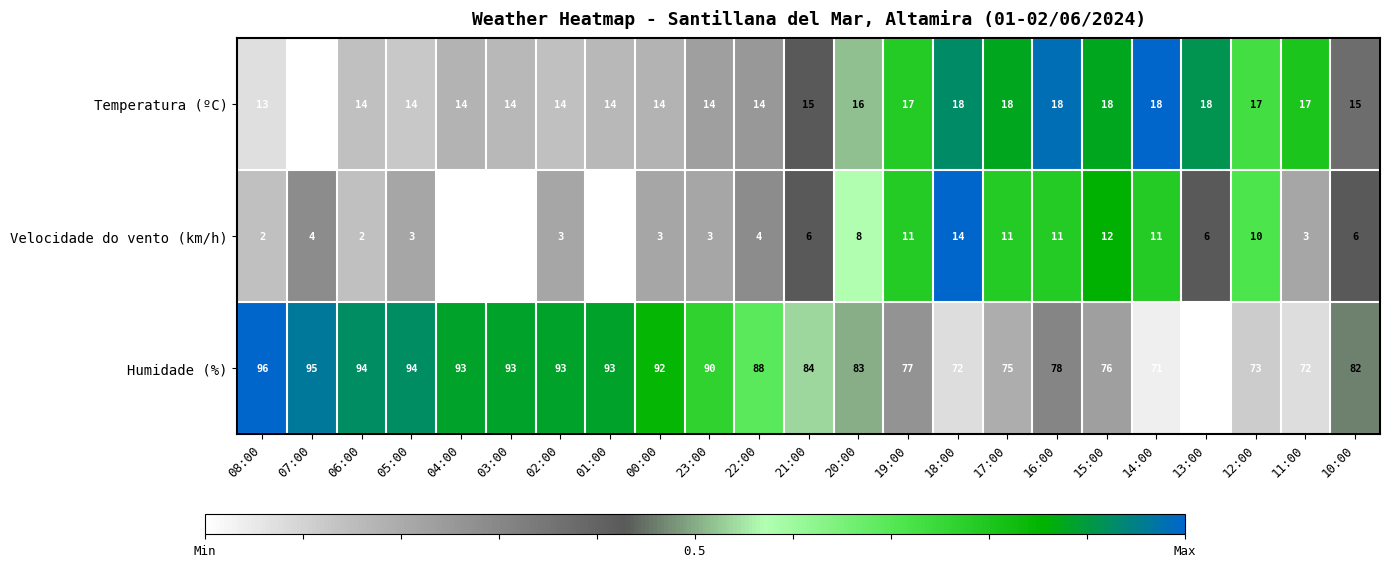

Which series has the widest spread of values?

Humidade (%)